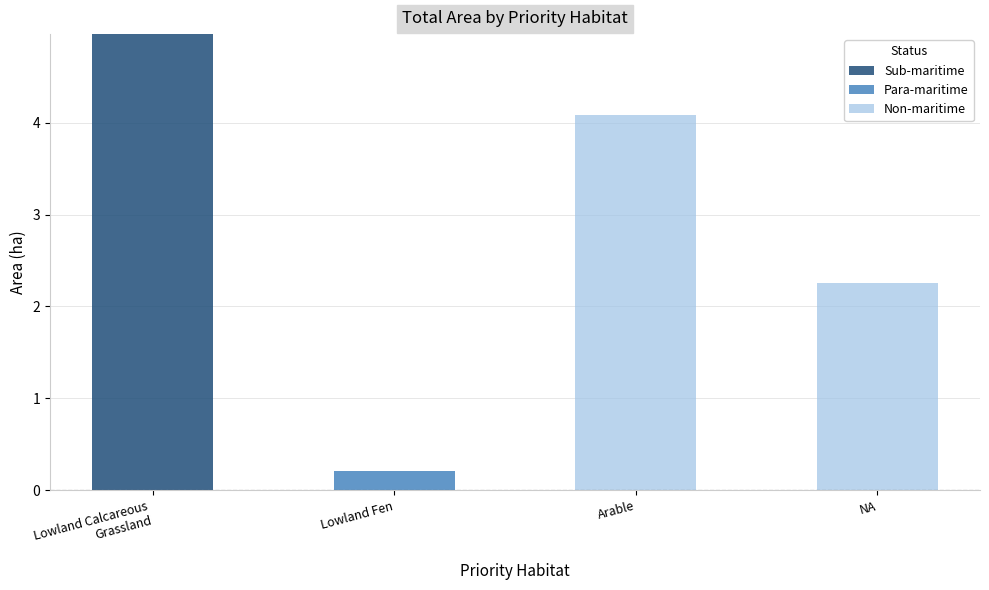

True or false: Sub-maritime has a value of 2.0 at Arable.

False